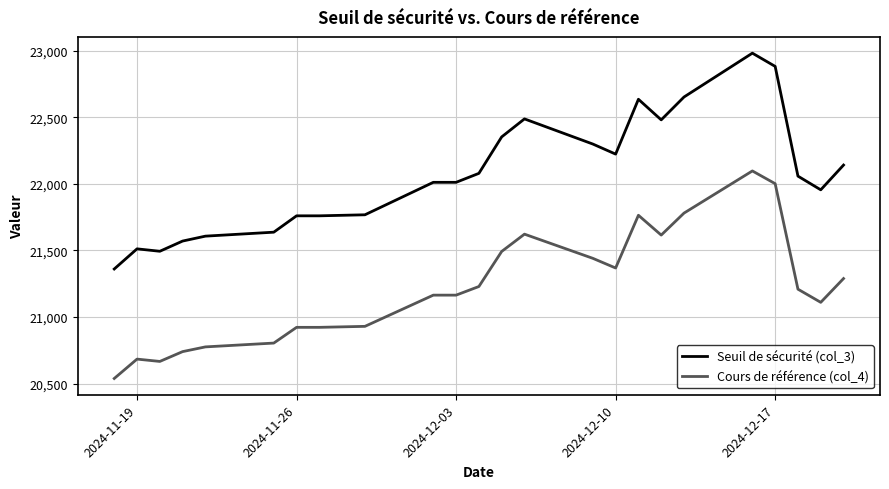

Which series has the largest range (max minus min)?

Seuil de sécurité (col_3)